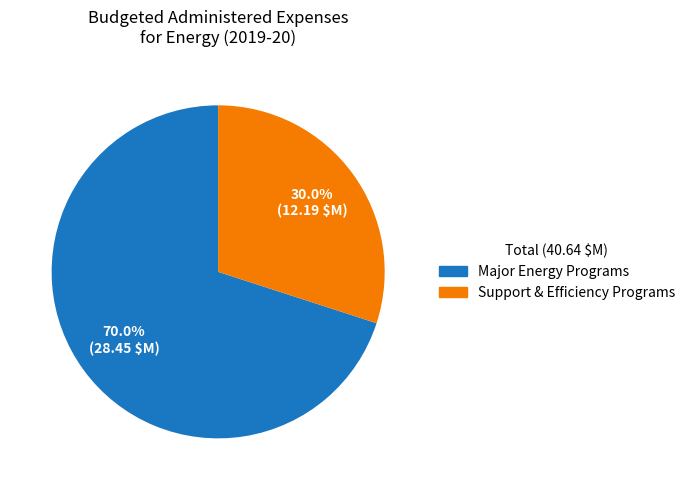

Is there any slice that represents more than half of the pie?

Yes